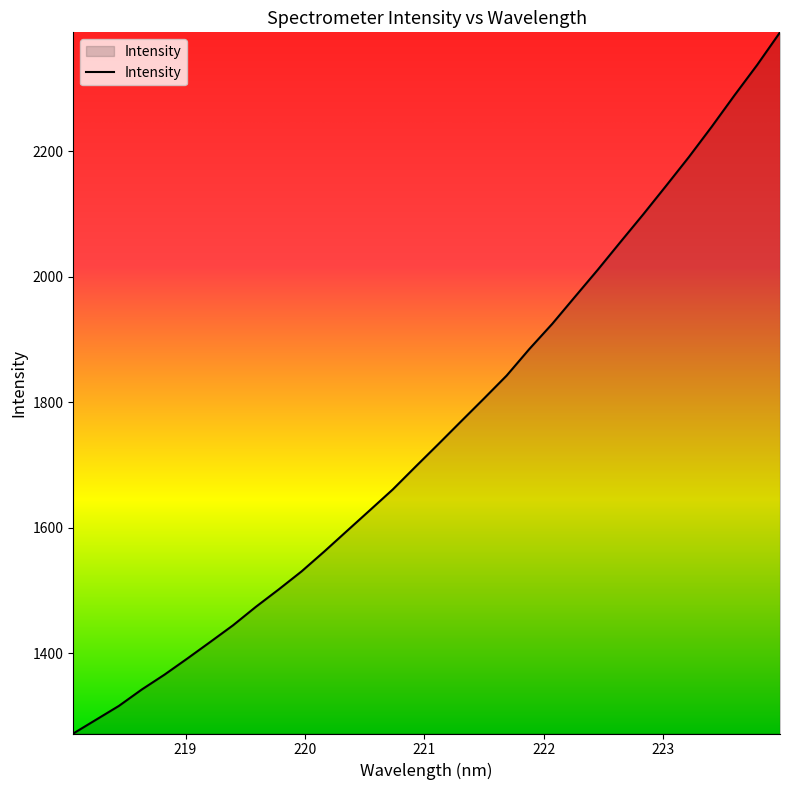

What is the minimum value shown in the chart?

1272.4